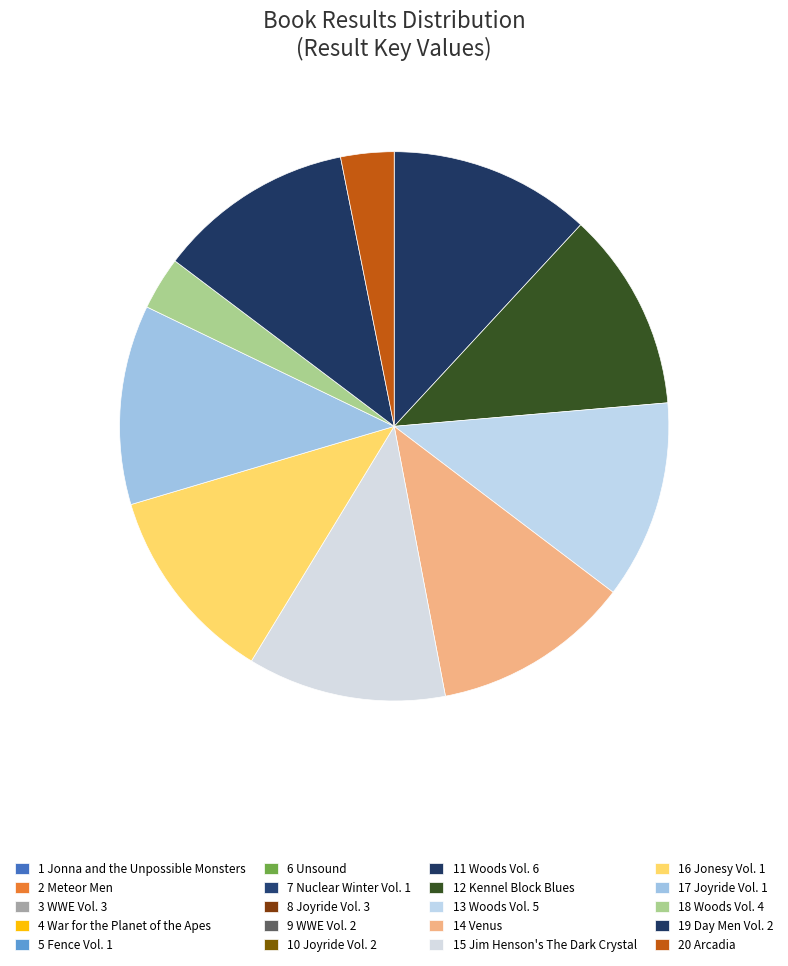

What percentage is the 17 Joyride Vol. 1 slice, to the nearest percent?

12%